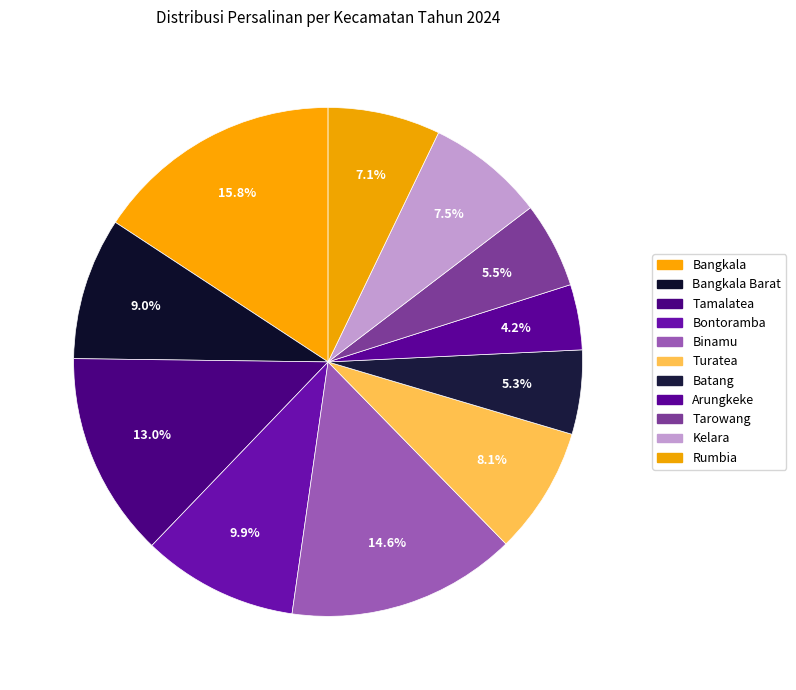

To the nearest percent, what is the difference between the largest and smallest slice percentages?

12%